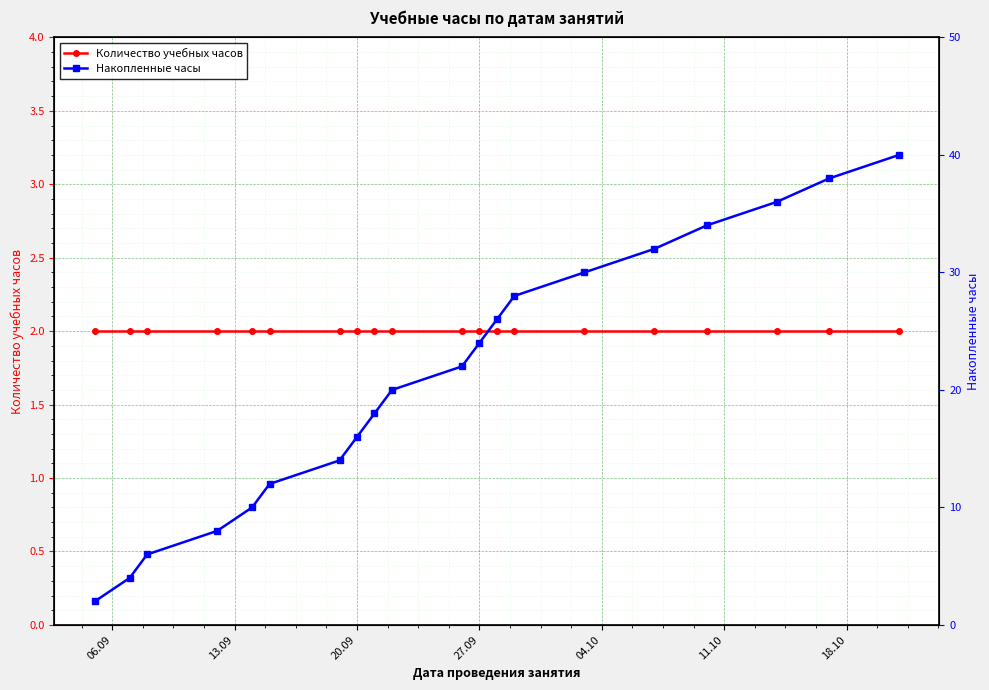

True or false: Количество учебных часов and Накопленные часы cross at least once.

False